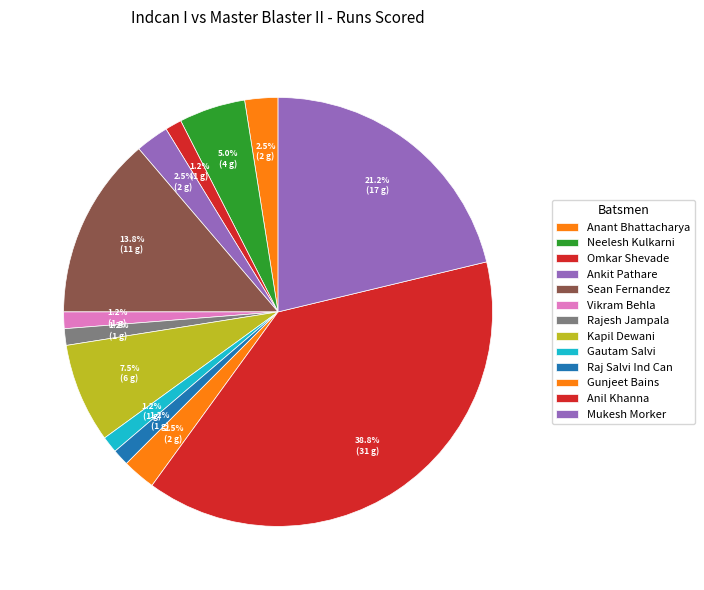

Is it true that Rajesh Jampala is 13% of the pie?

False